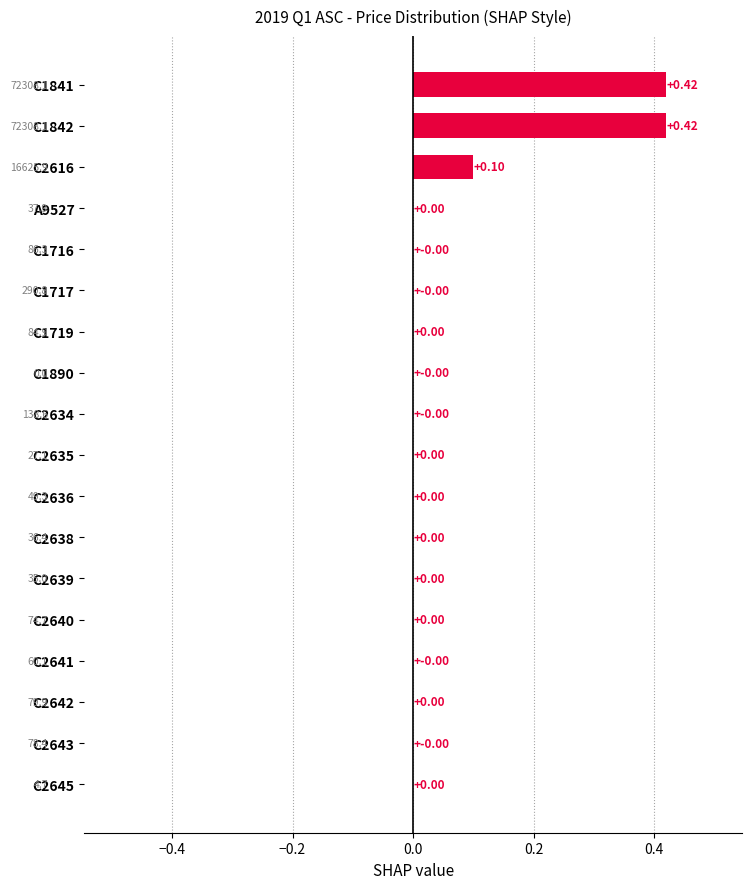

What is the sum of all values?

0.9